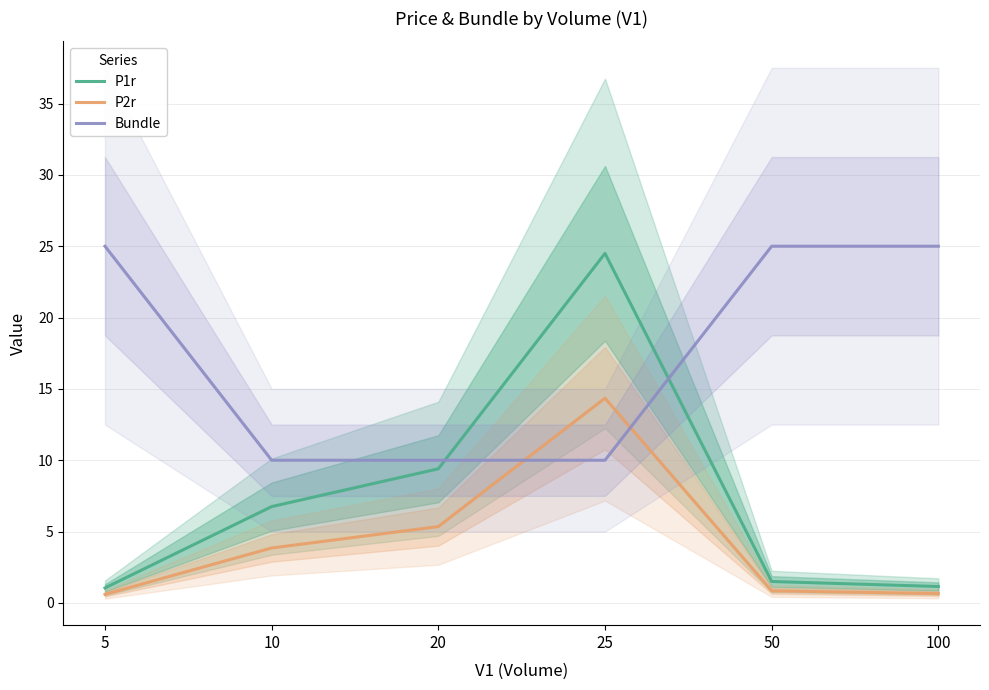

True or false: P1r and P2r cross at least once.

False